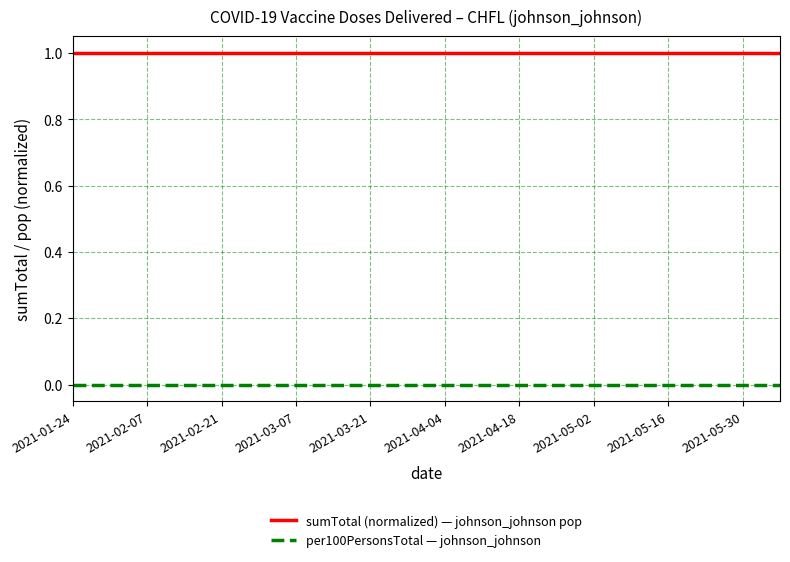

Does the chart have visible grid lines?

Yes